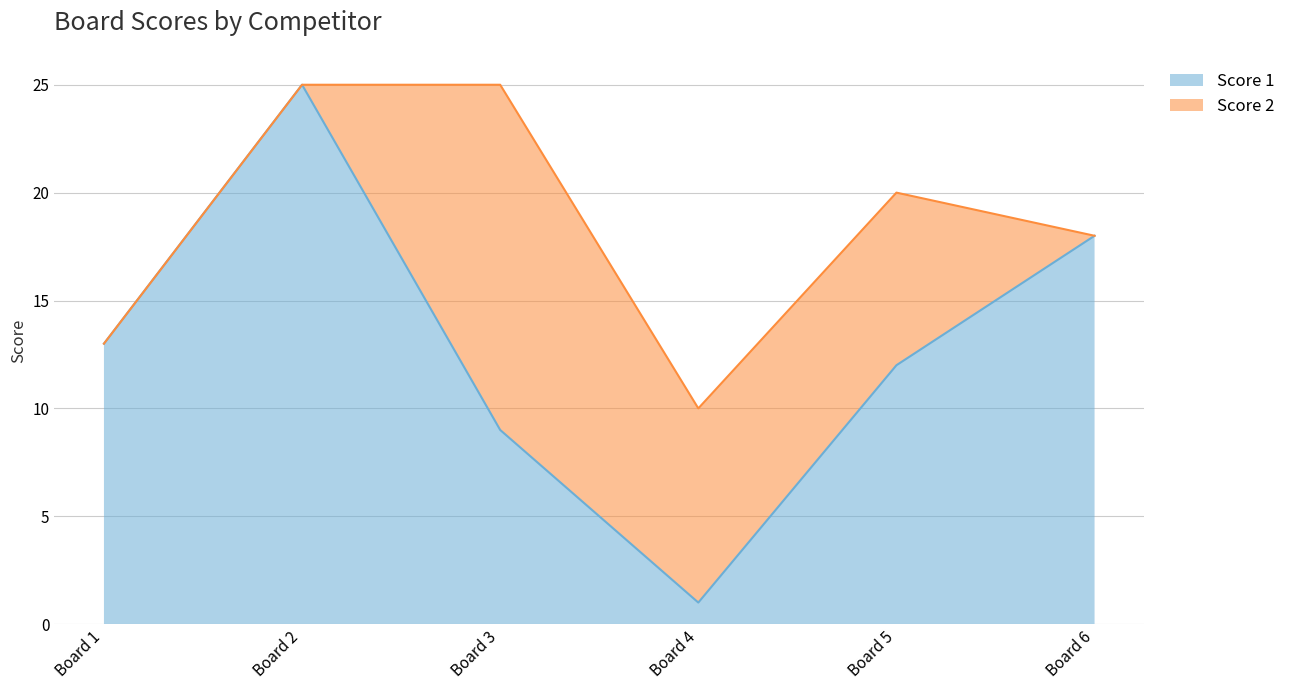

At which label does Score 1 reach its peak?

Board 2